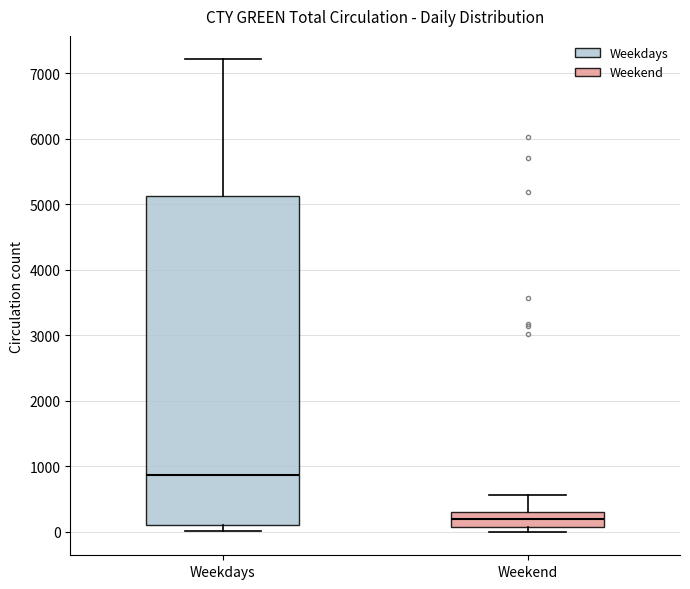

Reading left to right, transcribe this box plot: for each box, give where its median line is, the range the box spans, and where its two whiskers end, as read against the y-axis. The values are not printed on the chart, so give them approximately, as read against the axis.

Weekdays: median 900, box 100 to 5100, whiskers 0 to 7200
Weekend: median 200, box 100 to 300, whiskers 0 to 600